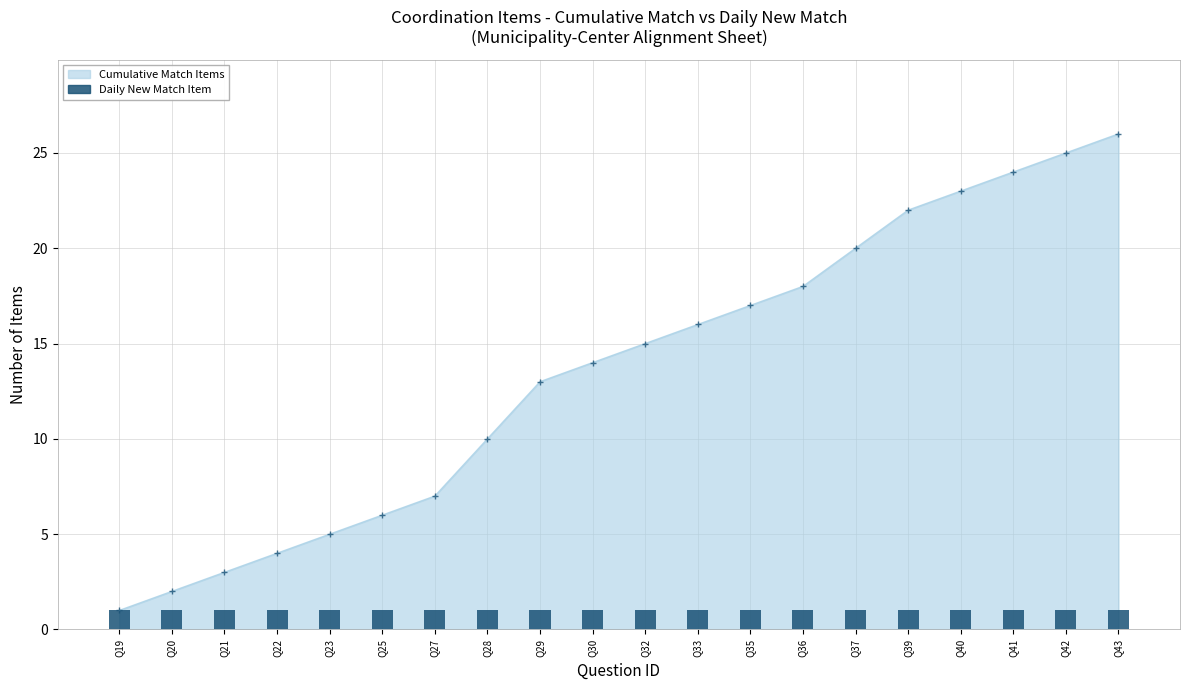

Rank the categories by value from highest to lowest.

Q43, Q42, Q41, Q40, Q39, Q37, Q36, Q35, Q33, Q32, Q30, Q29, Q28, Q27, Q25, Q23, Q22, Q21, Q20, Q19